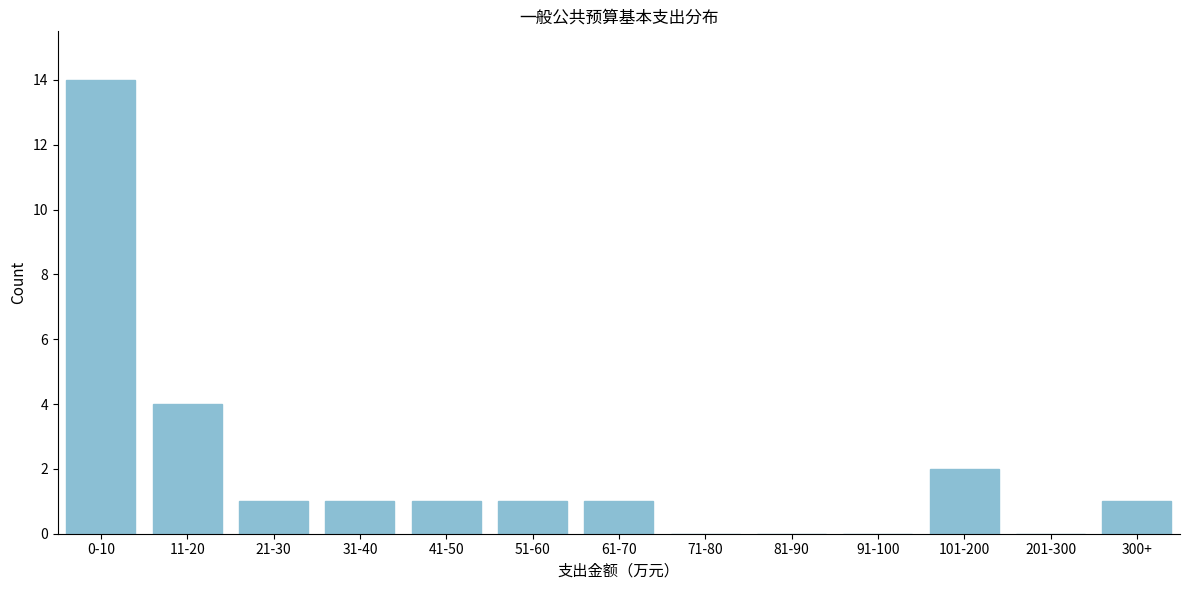

Reading left to right, what are all the values shown in this chart?

0-10=14	11-20=4	21-30=1	31-40=1	41-50=1	51-60=1	61-70=1	71-80=0	81-90=0	91-100=0	101-200=2	201-300=0	300+=1